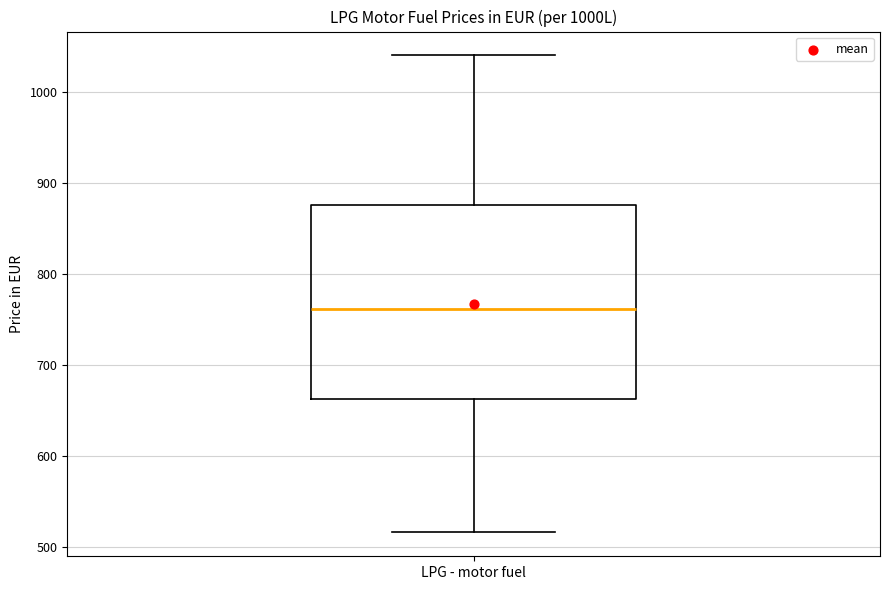

Read this box plot against the y-axis: the position of the median line, the range covered by the box, and the ends of both whiskers. The values are not printed on the chart, so give them approximately, as read against the axis.

median 760, box 660 to 880, whiskers 520 to 1040